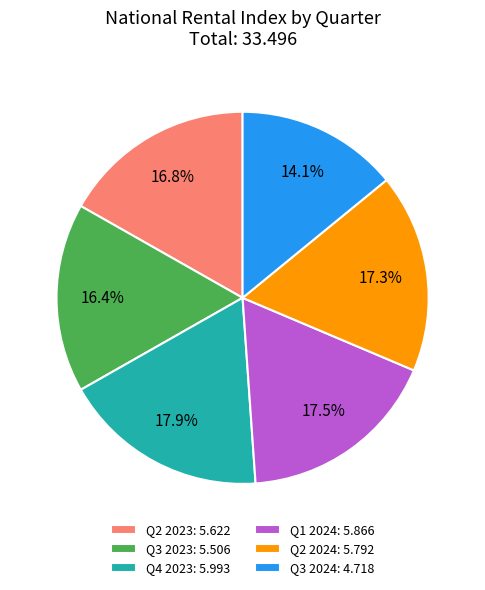

How many slices are in this pie chart?

6